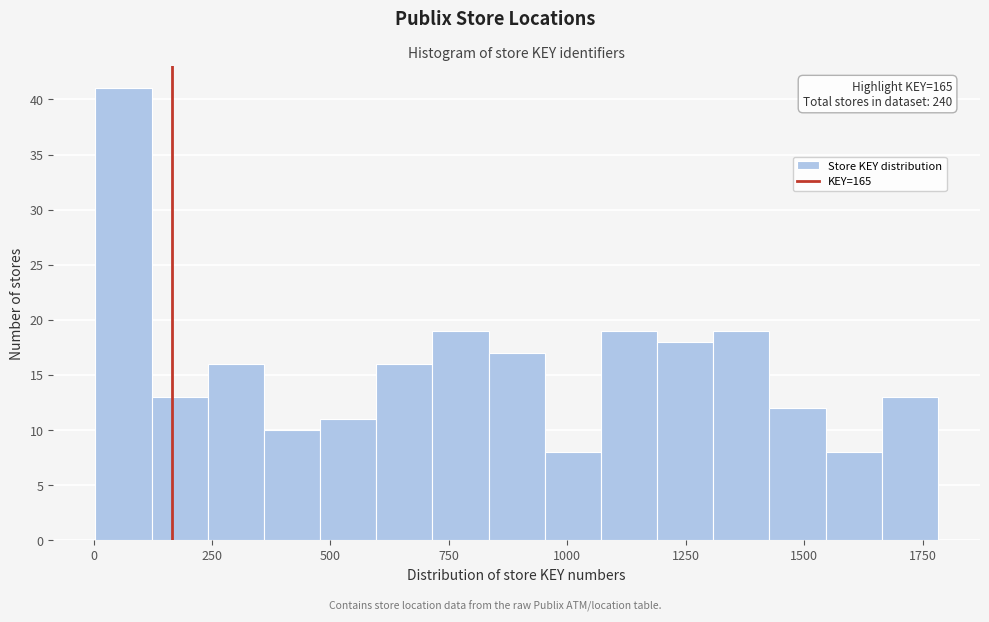

Around what value on the x-axis is the tallest bar? Give the approximate position of its centre, as read against the axis.

50